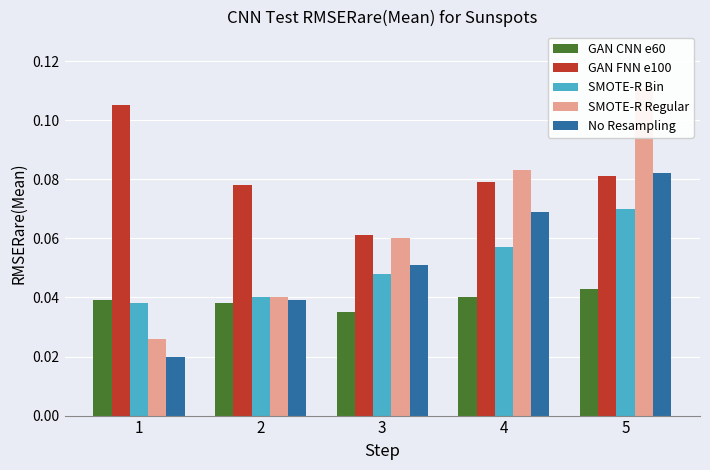

Reading left to right, transcribe all the data shown in this chart.

GAN CNN e60: 0.0	0.0	0.0	0.0	0.0
GAN FNN e100: 0.1	0.1	0.1	0.1	0.1
SMOTE-R Bin: 0.0	0.0	0.0	0.1	0.1
SMOTE-R Regular: 0.0	0.0	0.1	0.1	0.1
No Resampling: 0.0	0.0	0.1	0.1	0.1